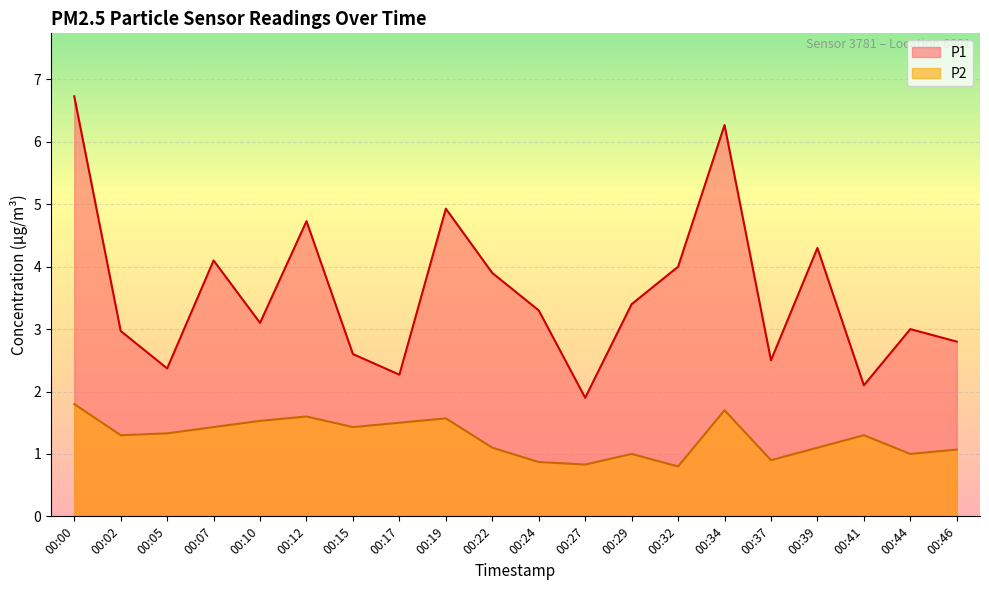

How many lines are shown in the chart?

2